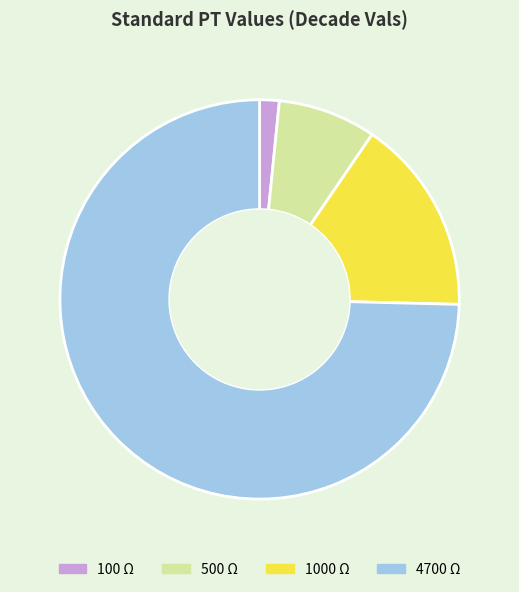

Is there any slice that represents more than half of the pie?

Yes